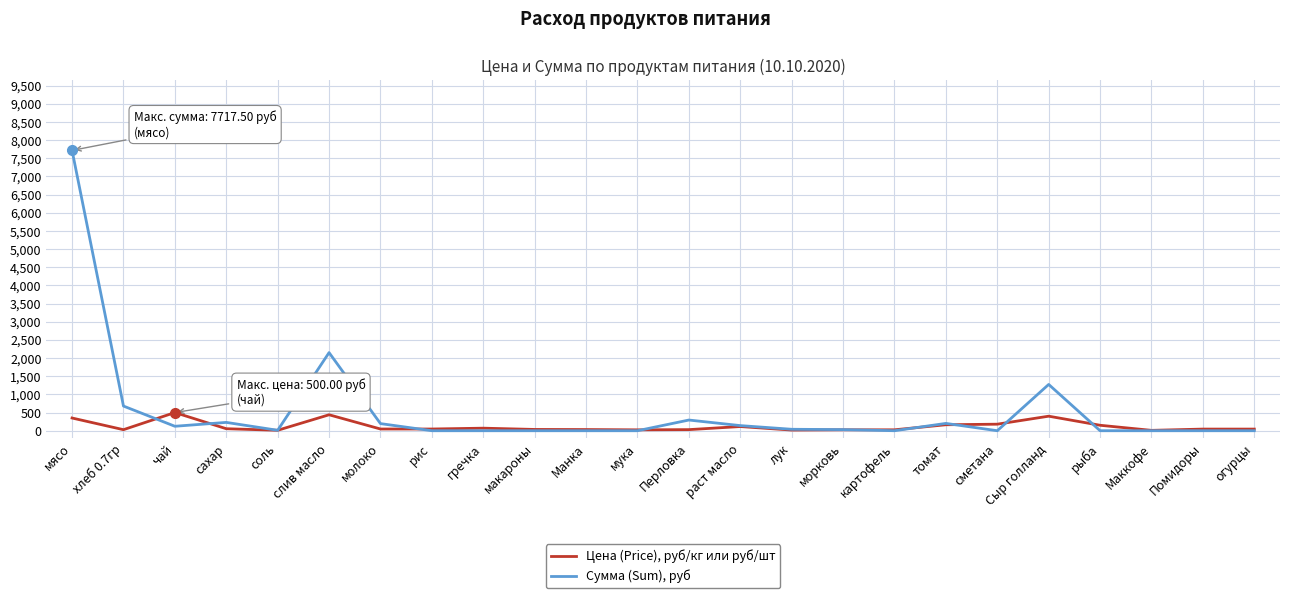

What is the difference between the maximum and minimum values in the Сумма (Sum), руб series?

7717.5